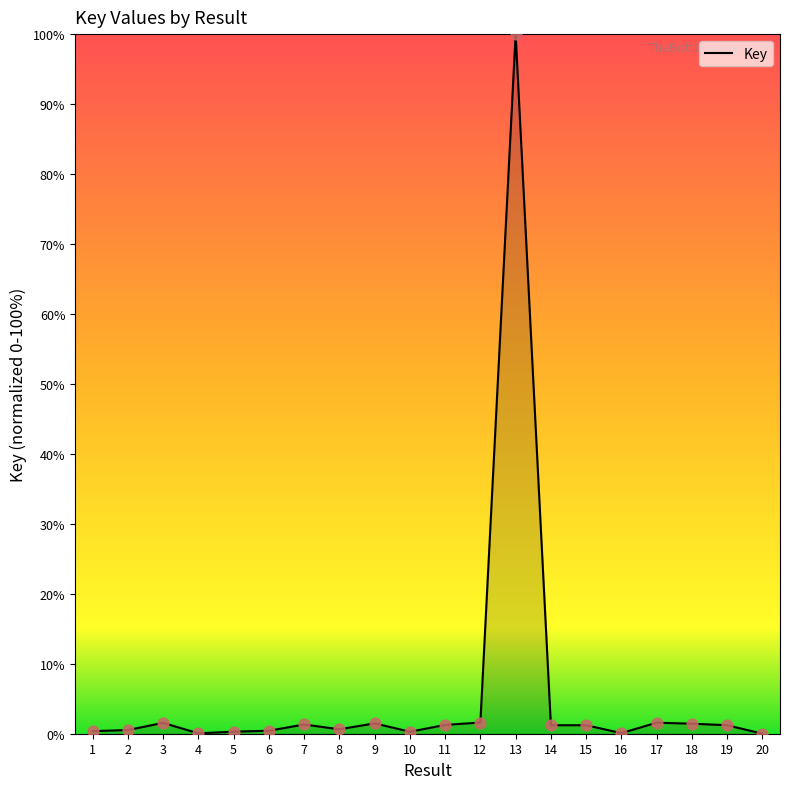

What is the difference between the maximum and minimum values?

100.0